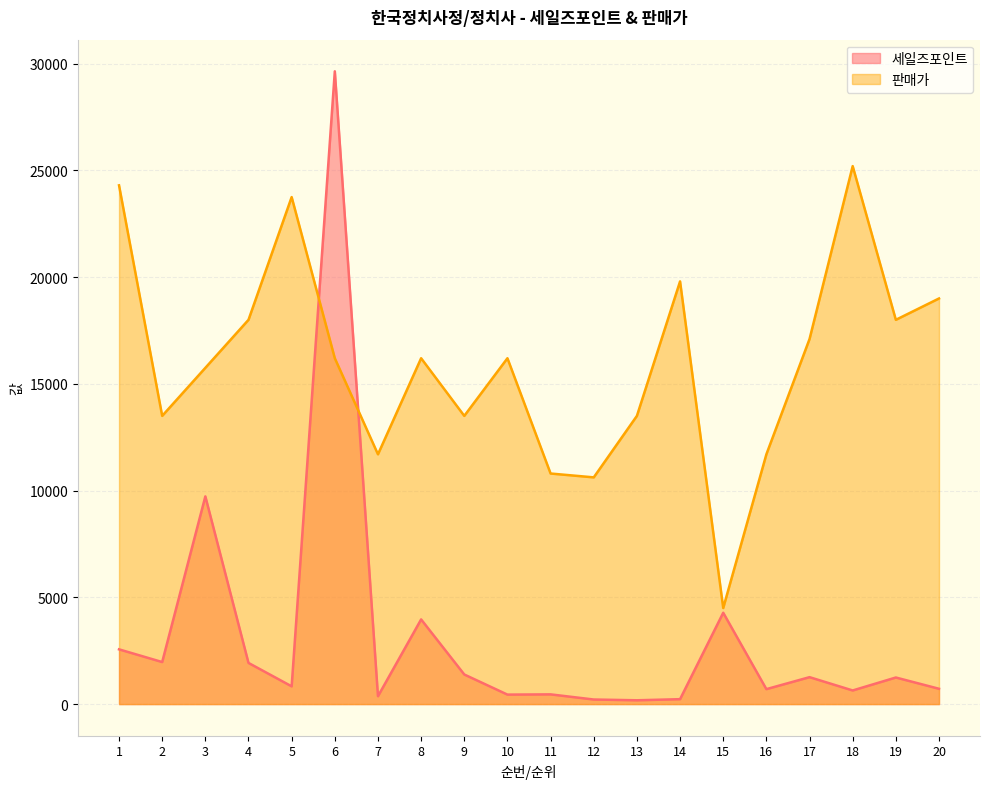

At how many categories does at least one series exceed 10750?

18